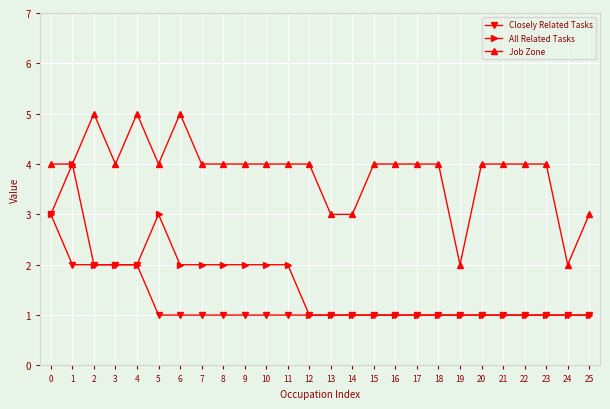

True or false: Closely Related Tasks and Job Zone cross at least once.

False